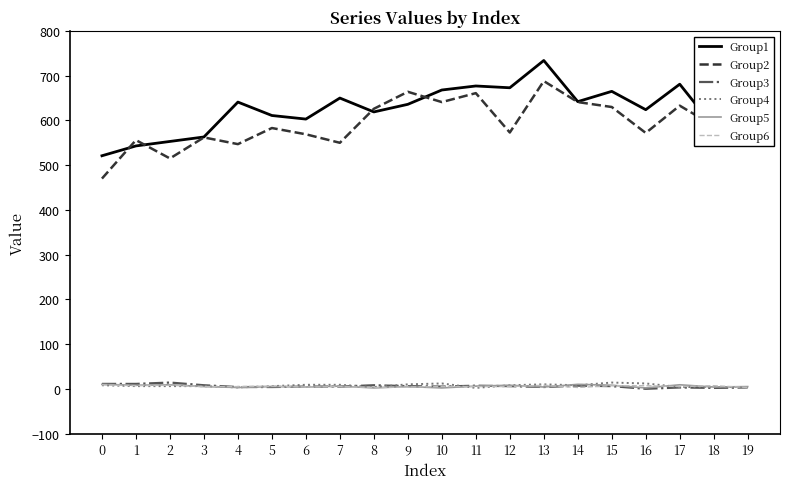

True or false: Group1 and Group6 cross at least once.

False